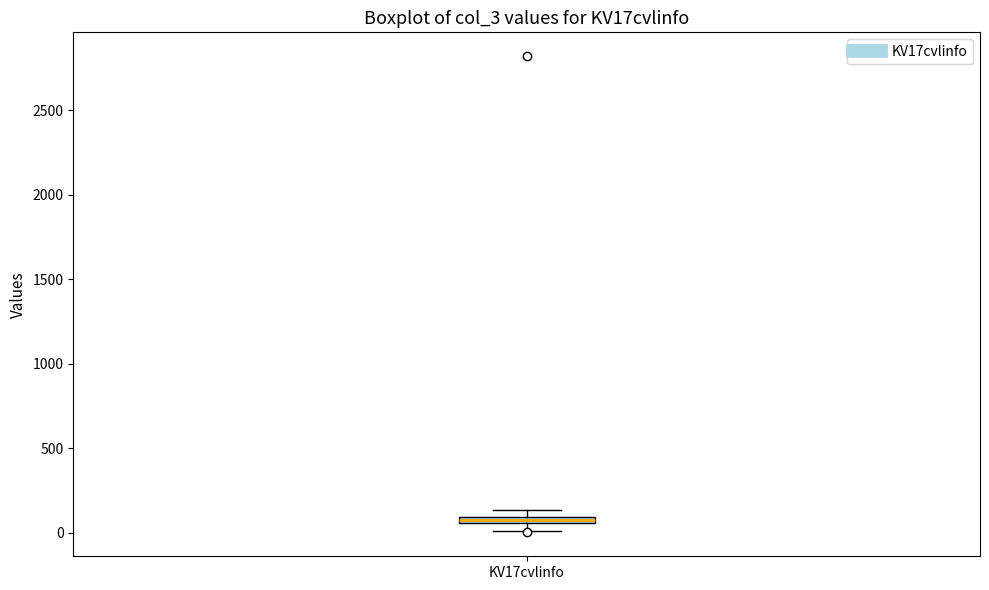

Where is the lower edge of the box for KV17cvlinfo on the y-axis? The values are not printed on the chart, so give them approximately, as read against the axis.

50